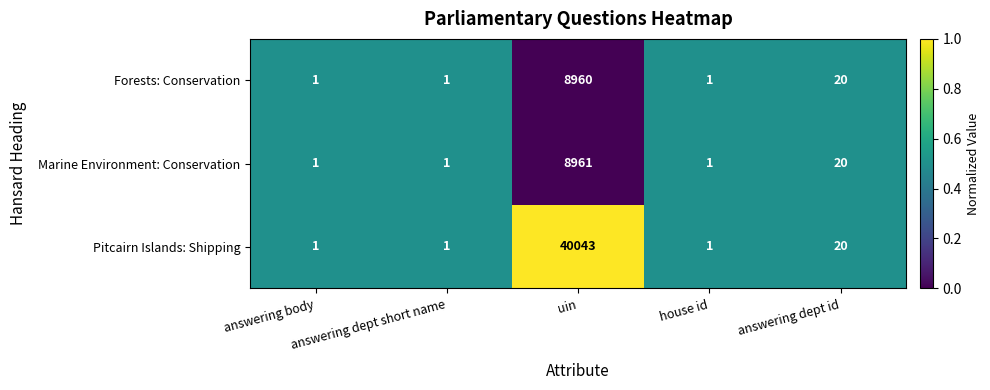

What is the average value of the Marine Environment: Conservation series?

1797